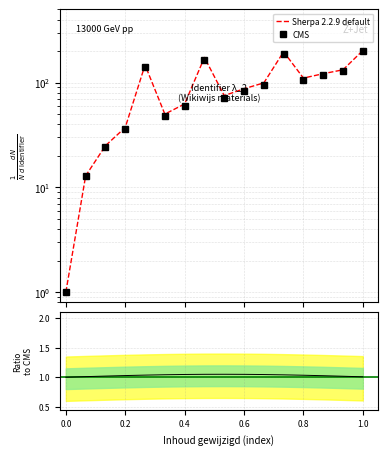

How many Ratio values are between 1 and 2?

16